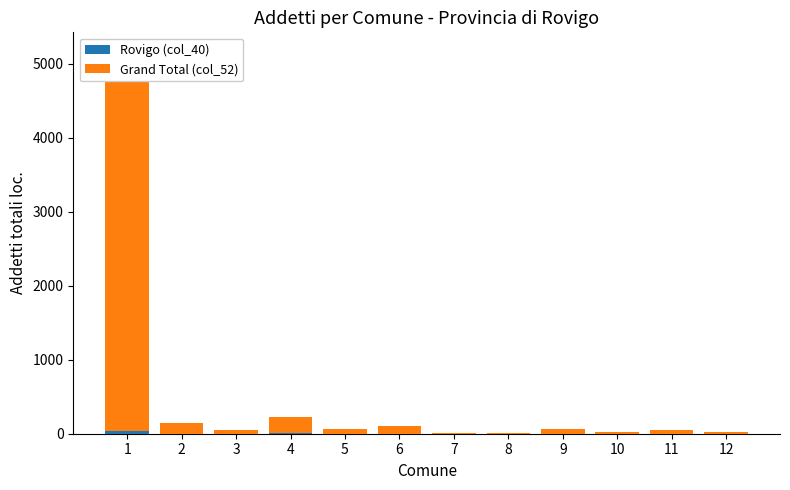

Reading right to left, transcribe all the data shown in this chart.

Rovigo (col_40): 0	0	0	0	0	0	0	0	12	0	0	38
Grand Total (col_52): 21	50	25	64	10	15	99	62	213	56	140	5130